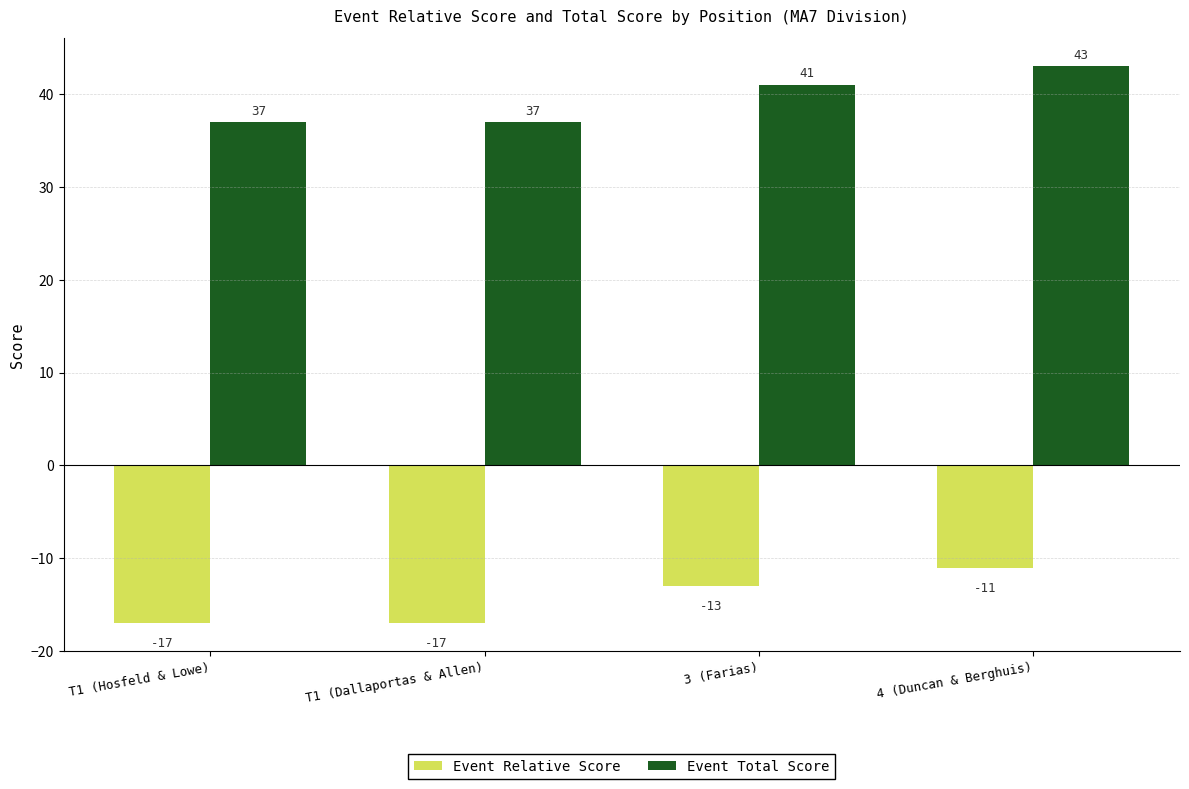

The value of Event Total Score at 3 (Farias) is 14. True or false?

False